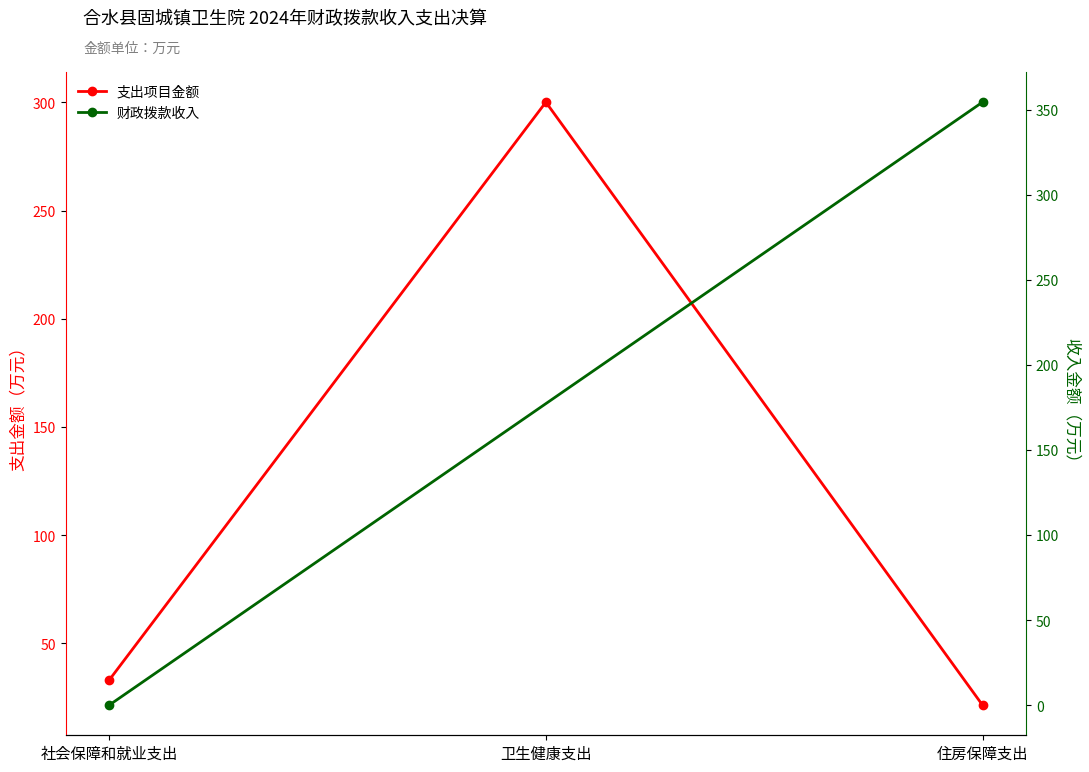

What is the average value?

118.1